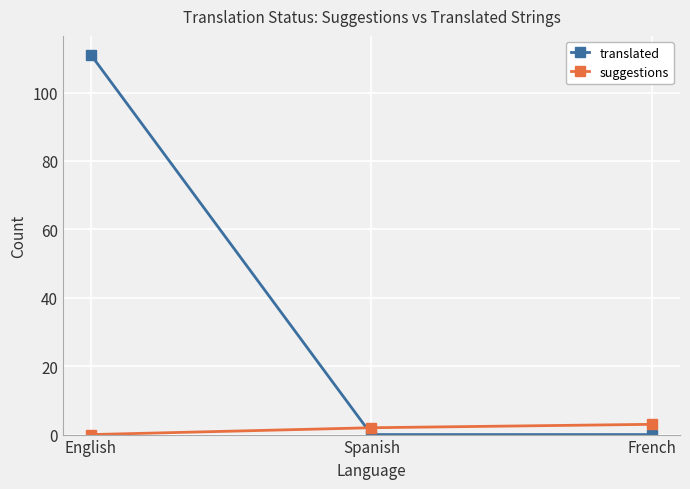

What is the total value across all series at Spanish?

2